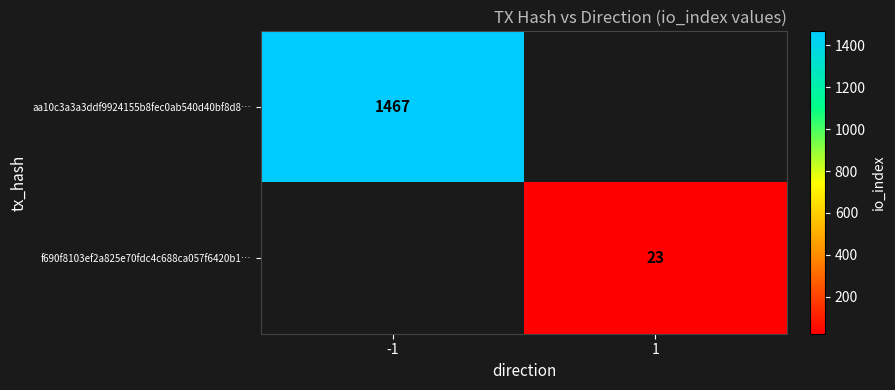

True or false: f690f8103ef2a825e70fdc4c688ca057f6420b1… has a value of 23 at 1.

True